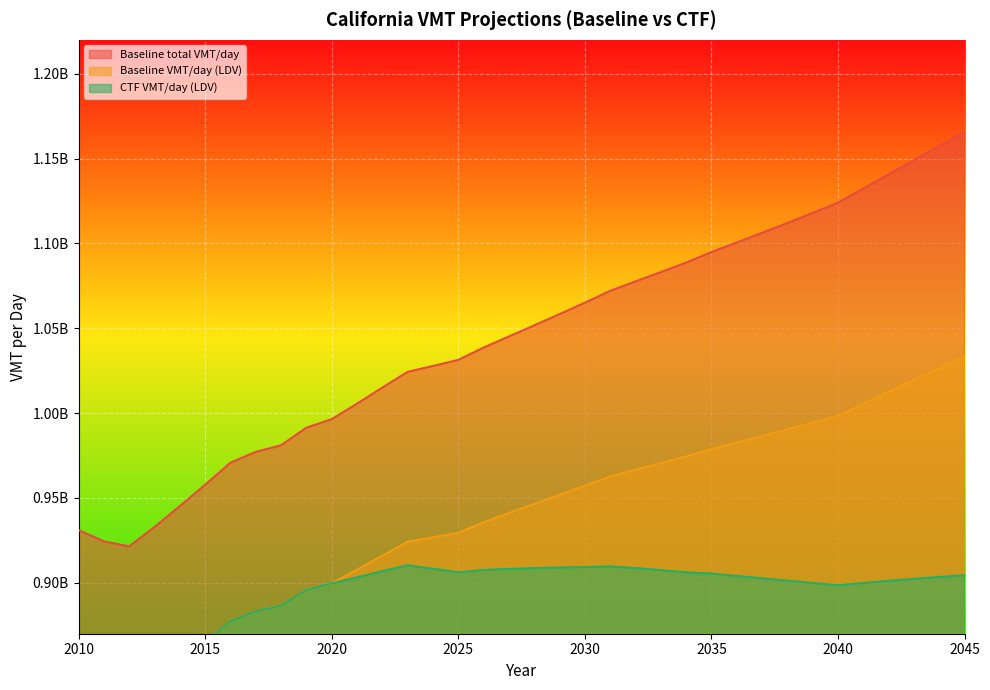

What is the difference between the Baseline VMT/day (LDV) values at 2036 and 2044?

43969880.4